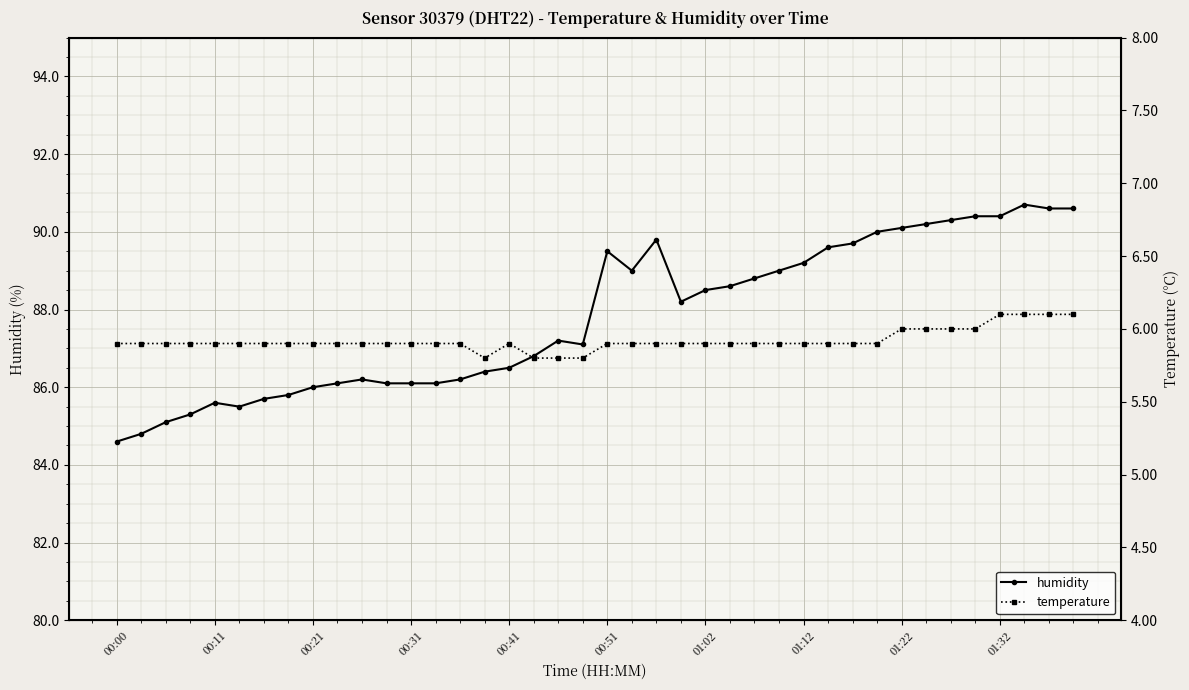

Is it true that humidity equals 86.0 at 00:21?

True